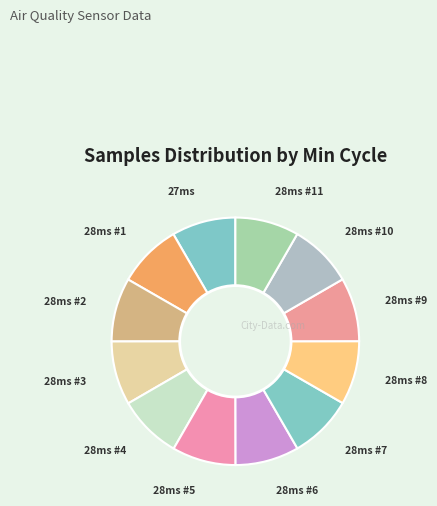

Count the number of slices in the pie.

12